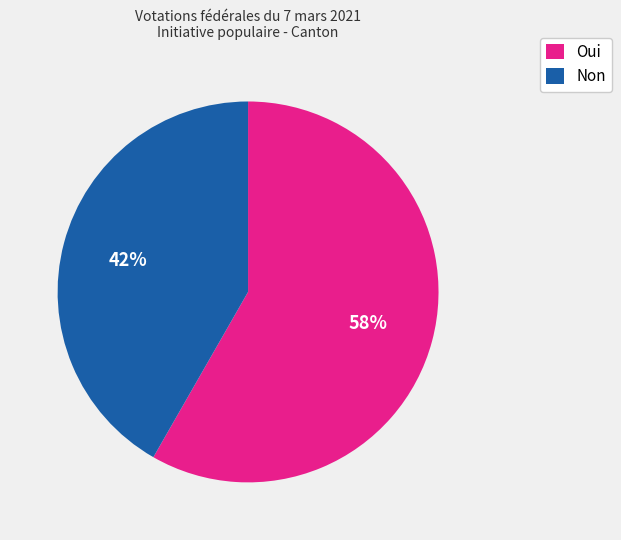

What percentage is the Non slice, to the nearest percent?

42%